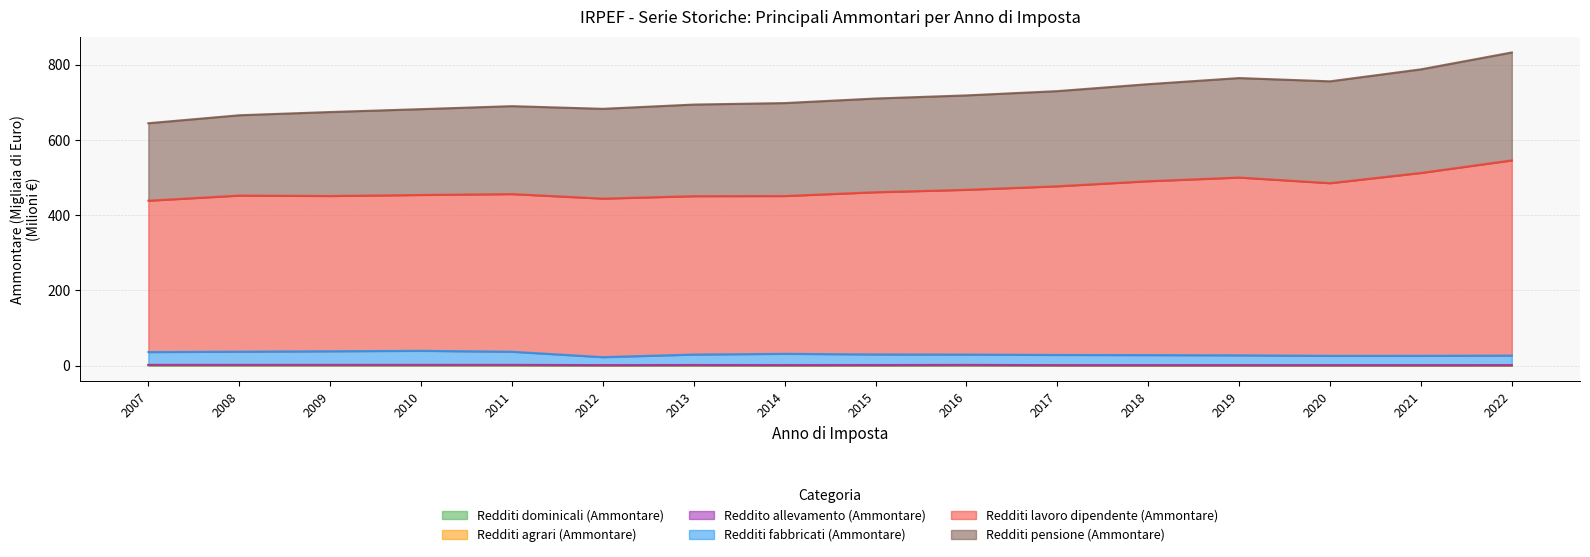

What is the difference between the second highest and minimum values in the Redditi fabbricati (Ammontare) series?

15.6